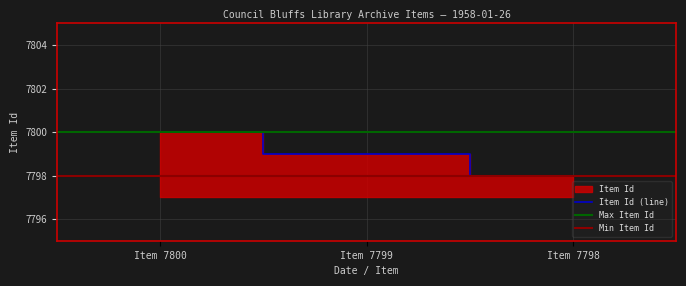

The value of Item Id (line) at Item 7799 is 7799. True or false?

True